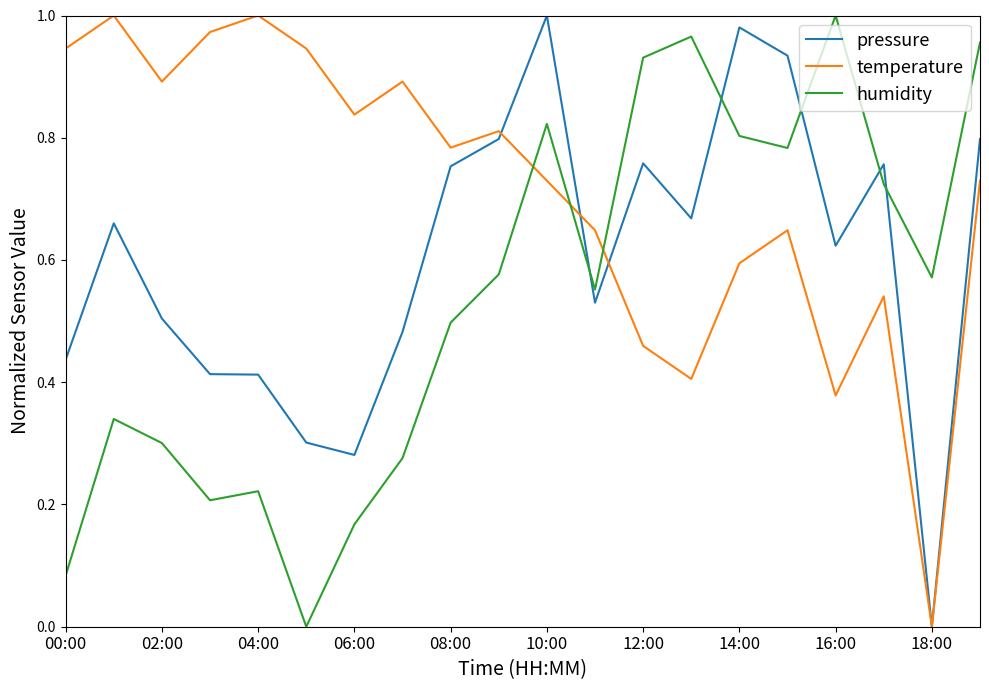

List the series in order of their overall mean, highest first.

temperature, pressure, humidity